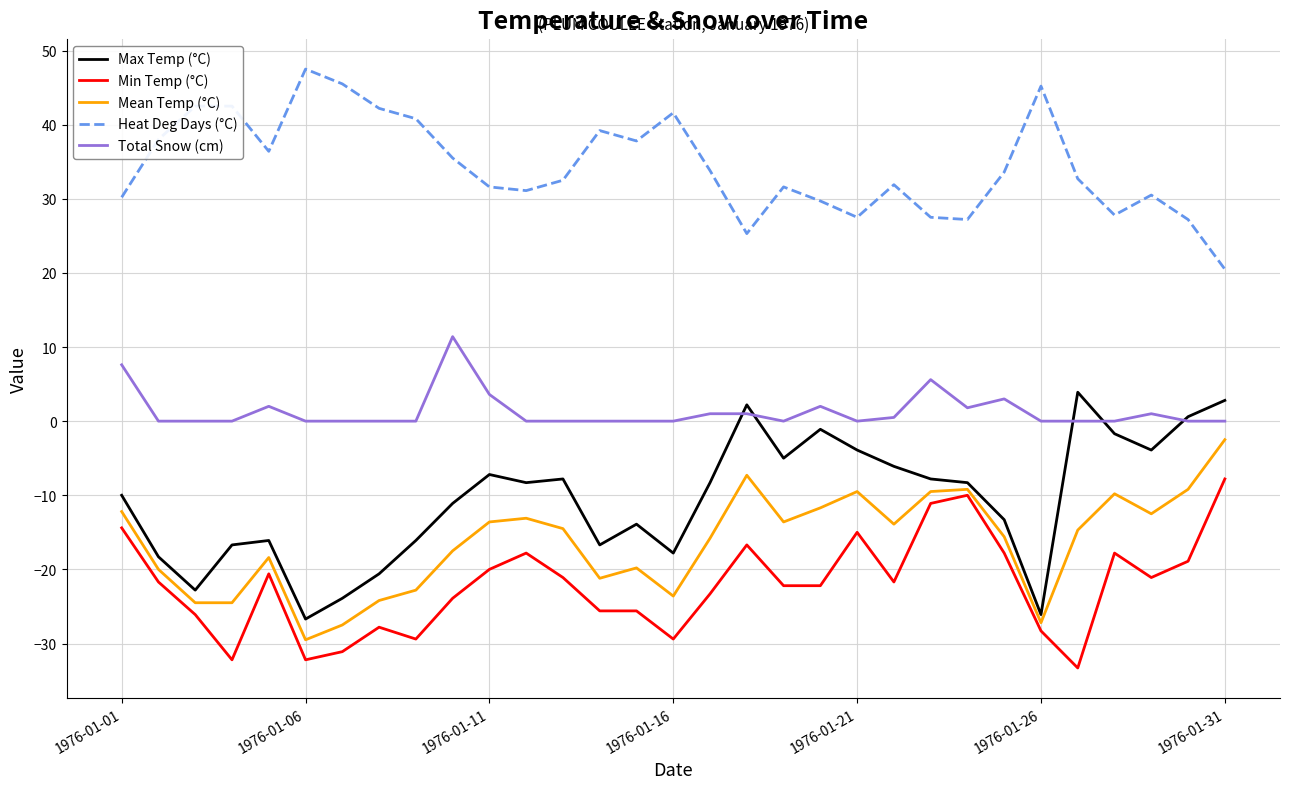

List the series in order of their peak value, lowest first.

Min Temp (°C), Mean Temp (°C), Max Temp (°C), Total Snow (cm), Heat Deg Days (°C)